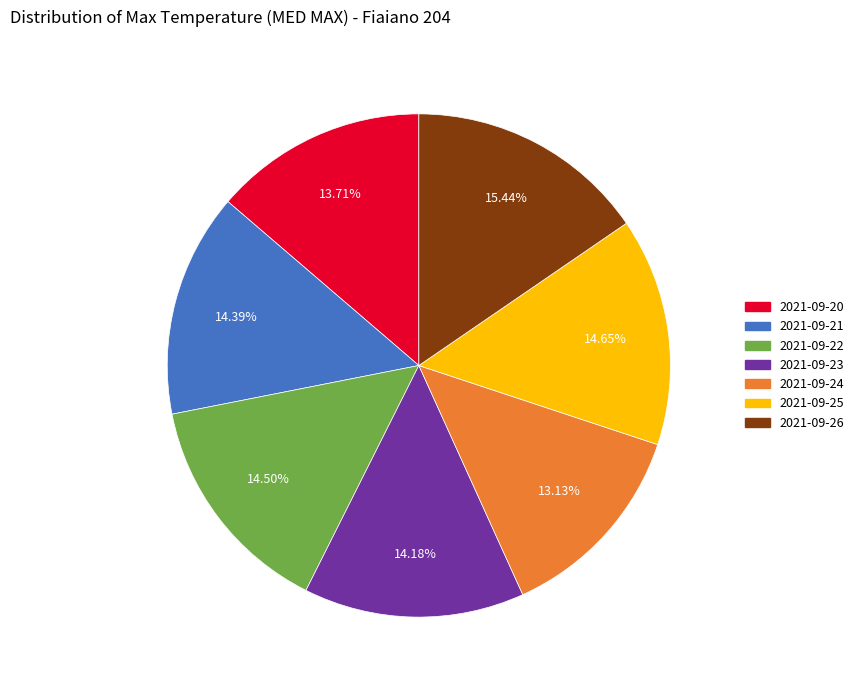

Is it true that 2021-09-24 is 19% of the pie?

False